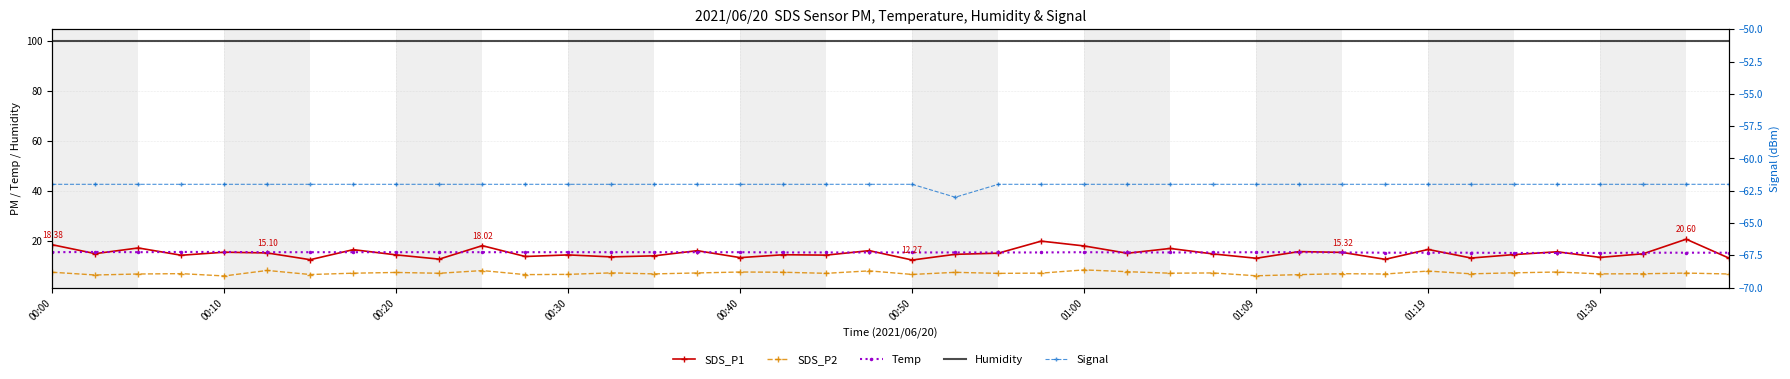

What is the average value of the SDS_P2 series?

7.0